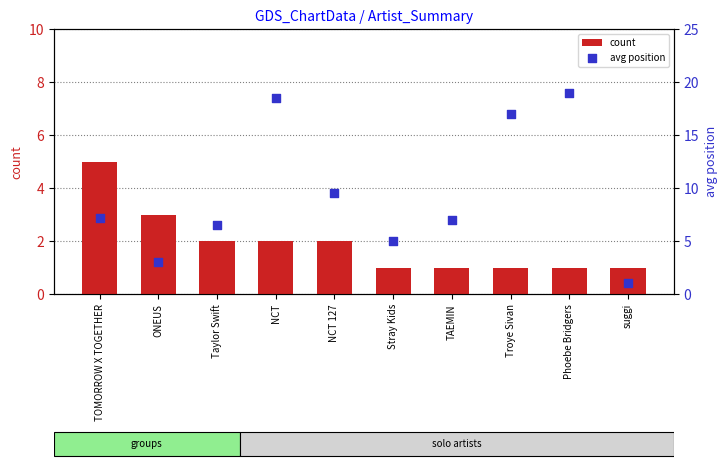

Which series has the widest spread of Y values?

avg position